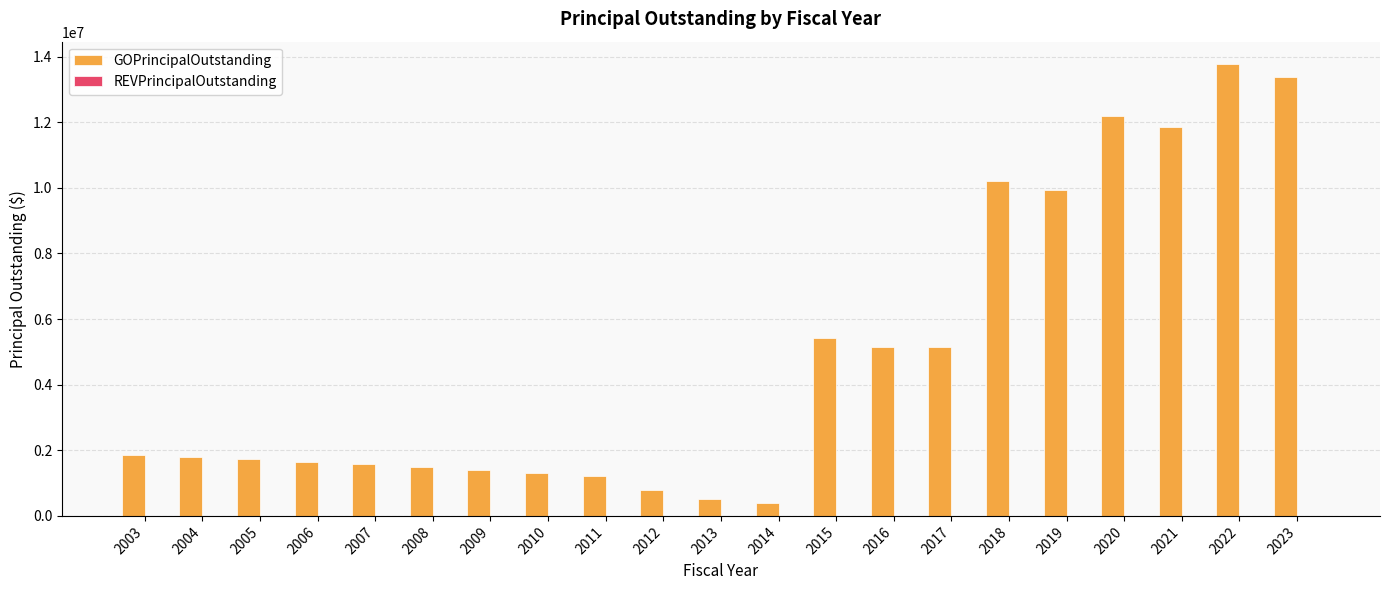

The value at 2016 is 2502726. True or false?

False